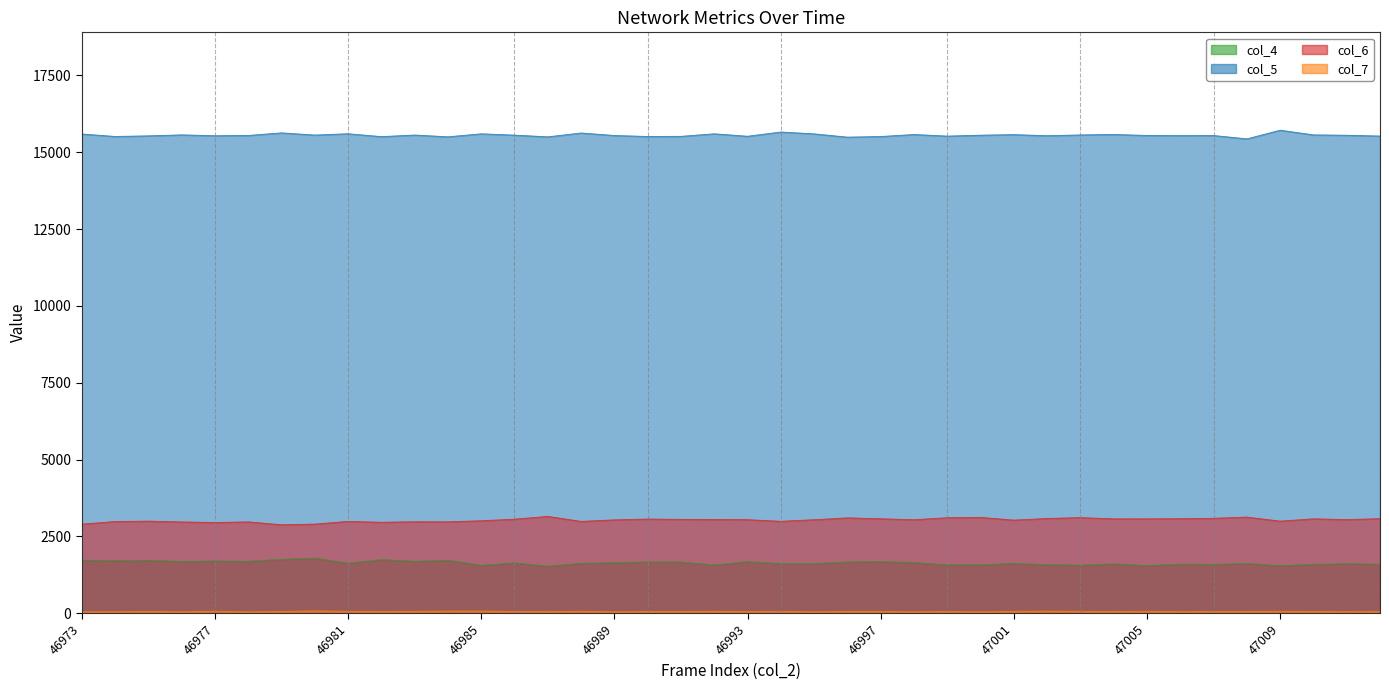

Where is col_7 nearest to the value 58?

46975